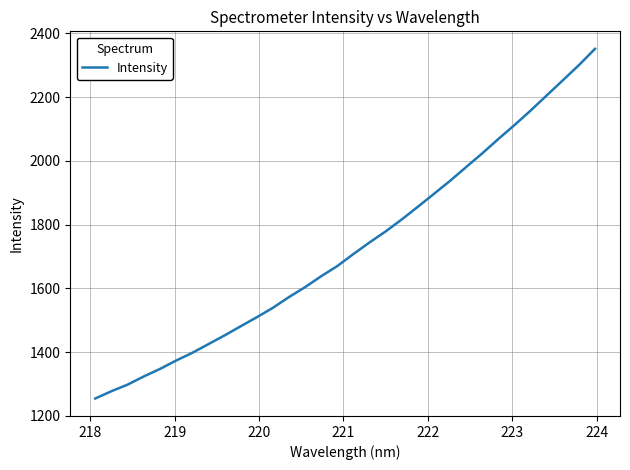

What is the minimum value shown in the chart?

1254.3